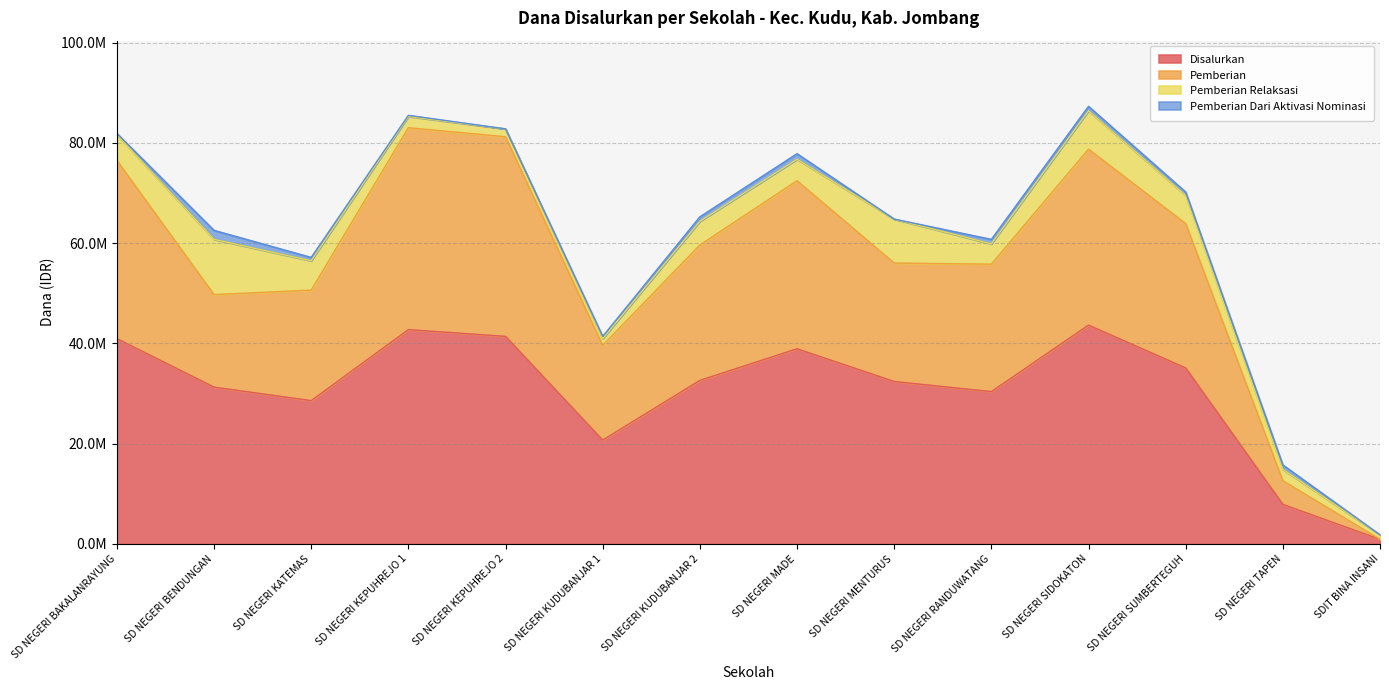

Between SD NEGERI KUDUBANJAR 2 and SD NEGERI SIDOKATON, which is larger?

SD NEGERI SIDOKATON